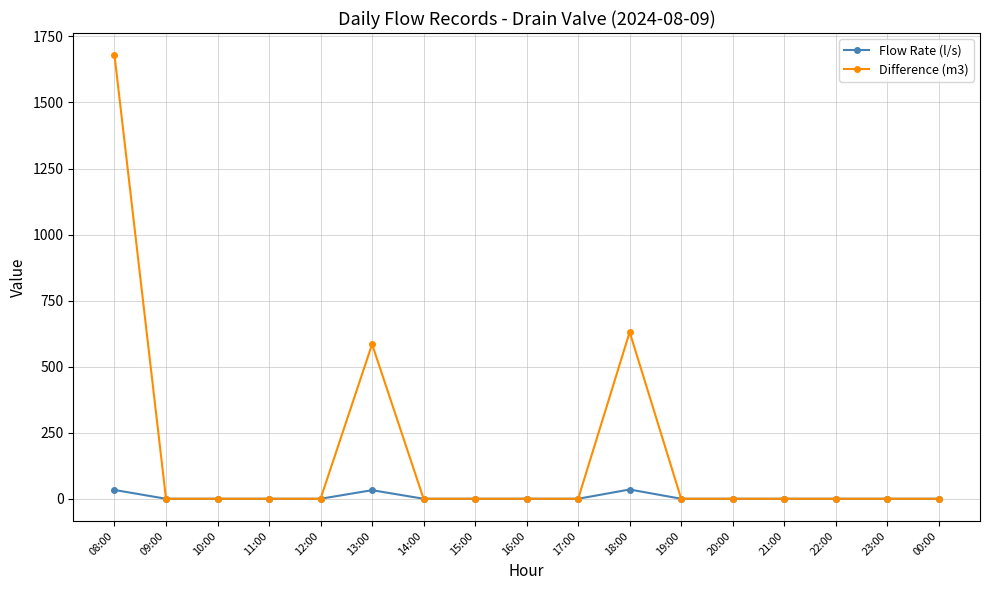

True or false: Flow Rate (l/s) has more than 0 interior local peaks.

True